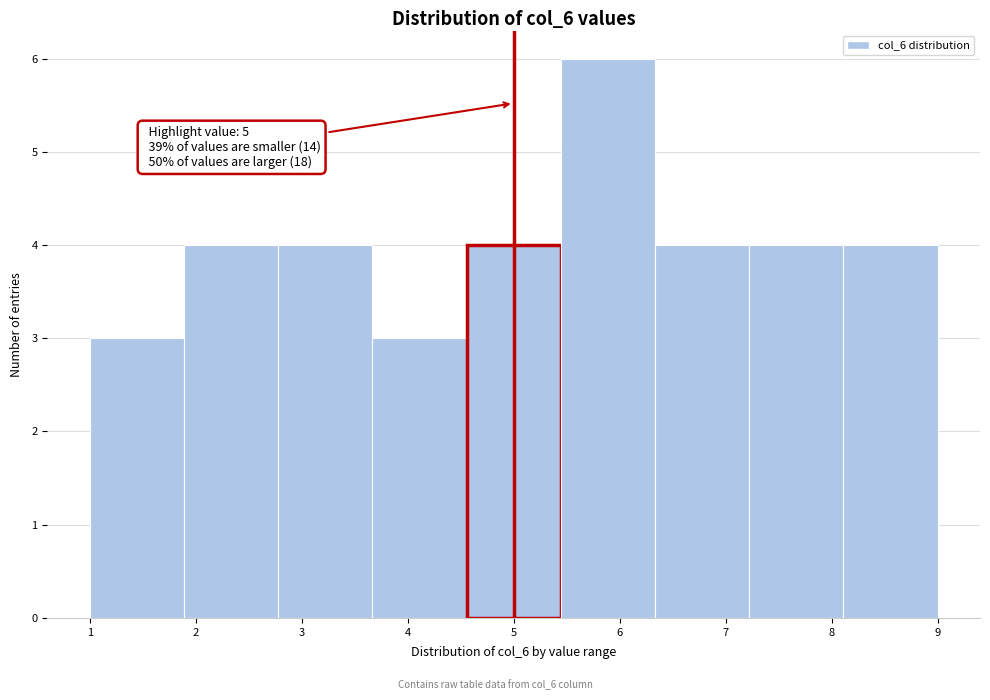

Over which range of the x-axis is the bar tallest?

5.4 to 6.3